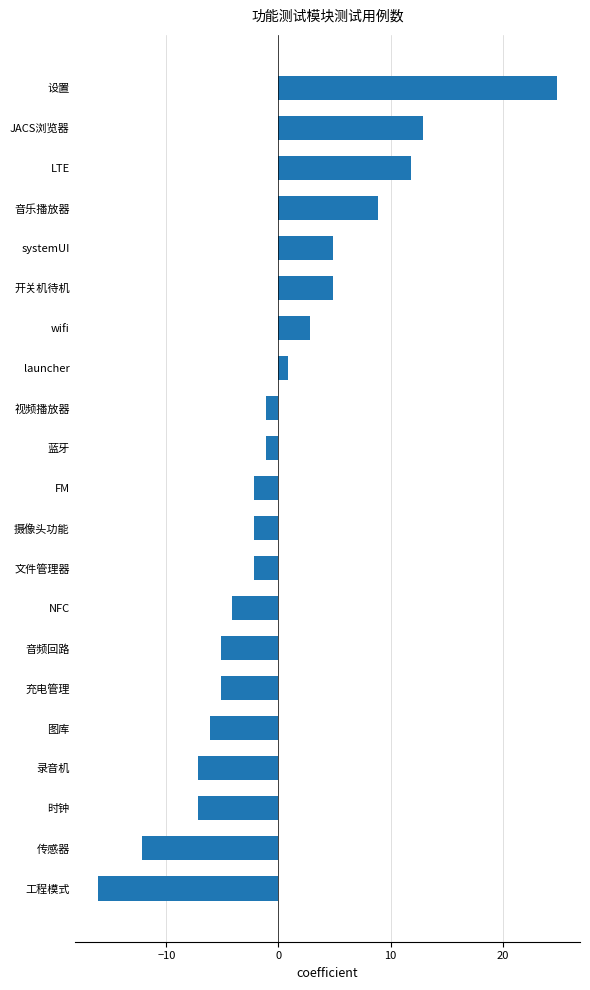

True or false: the data shows 20.1 at JACS浏览器.

False